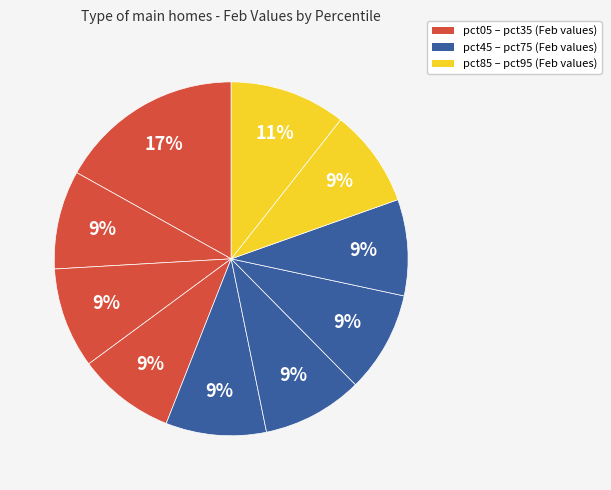

Which slice is the largest?

pct05